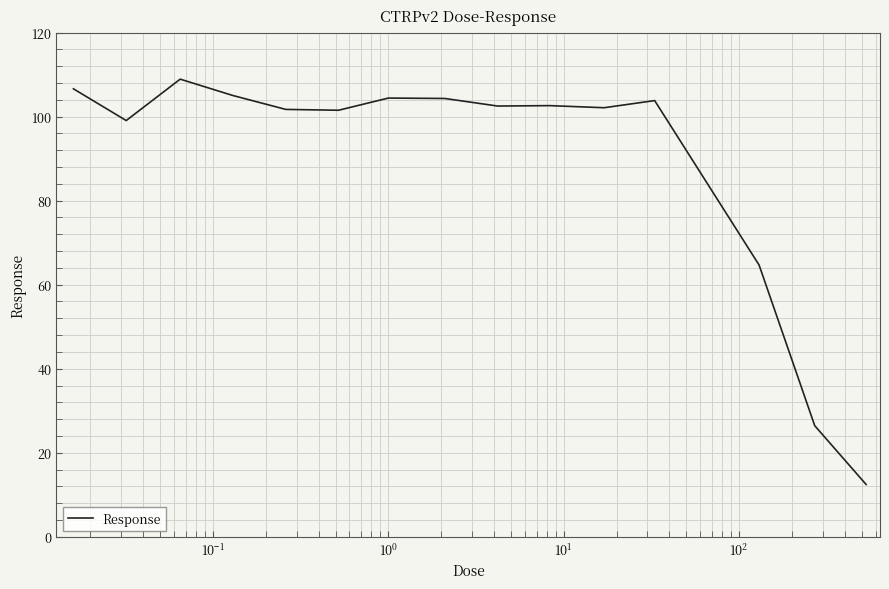

What is the greatest value displayed?

108.9